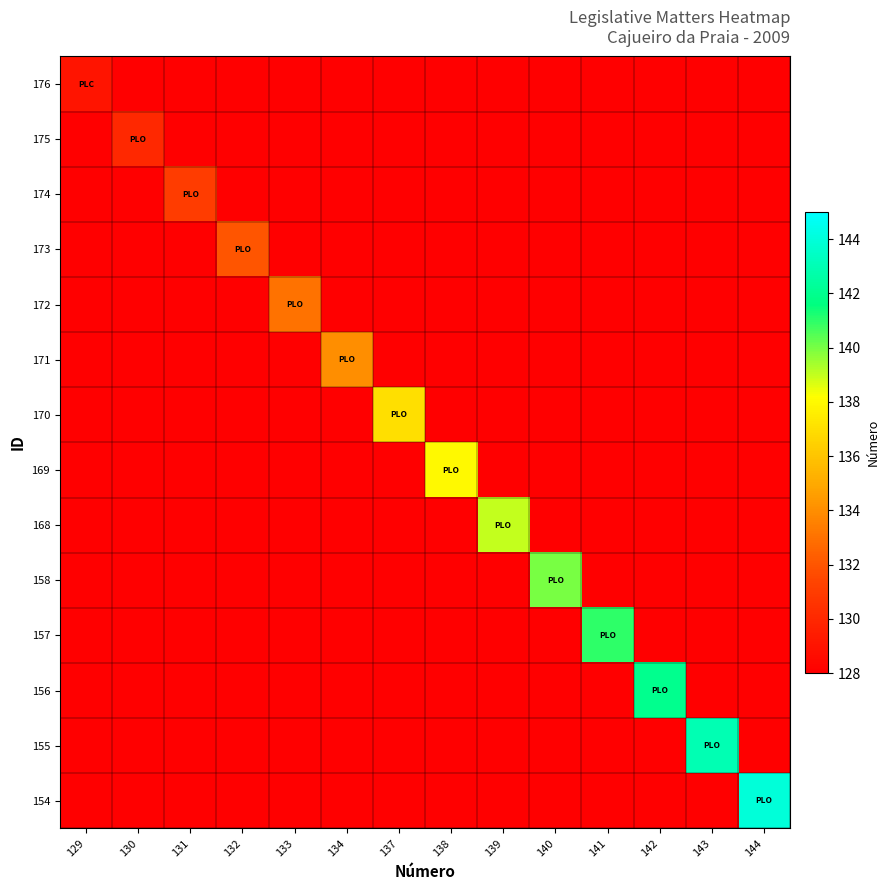

Reading left to right, list all the values displayed in this chart.

176: 129=129	130=0	131=0	132=0	133=0	134=0	137=0	138=0	139=0	140=0	141=0	142=0	143=0	144=0
175: 129=0	130=130	131=0	132=0	133=0	134=0	137=0	138=0	139=0	140=0	141=0	142=0	143=0	144=0
174: 129=0	130=0	131=131	132=0	133=0	134=0	137=0	138=0	139=0	140=0	141=0	142=0	143=0	144=0
173: 129=0	130=0	131=0	132=132	133=0	134=0	137=0	138=0	139=0	140=0	141=0	142=0	143=0	144=0
172: 129=0	130=0	131=0	132=0	133=133	134=0	137=0	138=0	139=0	140=0	141=0	142=0	143=0	144=0
171: 129=0	130=0	131=0	132=0	133=0	134=134	137=0	138=0	139=0	140=0	141=0	142=0	143=0	144=0
170: 129=0	130=0	131=0	132=0	133=0	134=0	137=137	138=0	139=0	140=0	141=0	142=0	143=0	144=0
169: 129=0	130=0	131=0	132=0	133=0	134=0	137=0	138=138	139=0	140=0	141=0	142=0	143=0	144=0
168: 129=0	130=0	131=0	132=0	133=0	134=0	137=0	138=0	139=139	140=0	141=0	142=0	143=0	144=0
158: 129=0	130=0	131=0	132=0	133=0	134=0	137=0	138=0	139=0	140=140	141=0	142=0	143=0	144=0
157: 129=0	130=0	131=0	132=0	133=0	134=0	137=0	138=0	139=0	140=0	141=141	142=0	143=0	144=0
156: 129=0	130=0	131=0	132=0	133=0	134=0	137=0	138=0	139=0	140=0	141=0	142=142	143=0	144=0
155: 129=0	130=0	131=0	132=0	133=0	134=0	137=0	138=0	139=0	140=0	141=0	142=0	143=143	144=0
154: 129=0	130=0	131=0	132=0	133=0	134=0	137=0	138=0	139=0	140=0	141=0	142=0	143=0	144=144